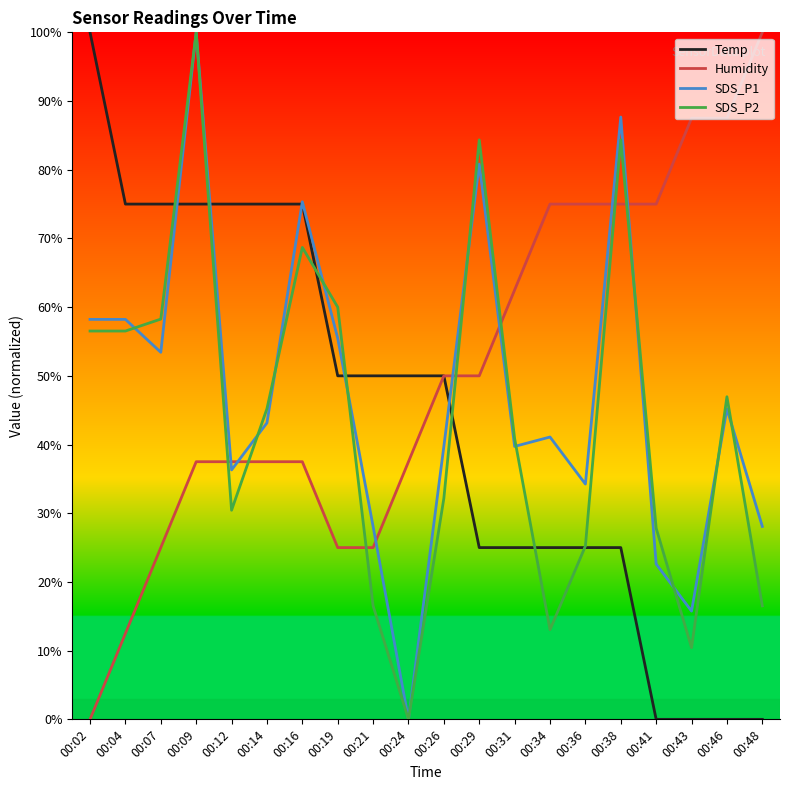

Reading left to right, transcribe all the data shown in this chart.

Temp: 100.0	75.0	75.0	75.0	75.0	75.0	75.0	50.0	50.0	50.0	50.0	25.0	25.0	25.0	25.0	25.0	0.0	0.0	0.0	0.0
Humidity: 0.0	12.5	25.0	37.5	37.5	37.5	37.5	25.0	25.0	37.5	50.0	50.0	62.5	75.0	75.0	75.0	75.0	87.5	87.5	100.0
SDS_P1: 58.2	58.2	53.4	100.0	36.3	43.2	75.3	55.5	28.1	0.0	39.7	80.8	39.7	41.1	34.2	87.7	22.6	15.8	45.2	28.1
SDS_P2: 56.5	56.5	58.3	100.0	30.4	45.2	68.7	60.0	16.5	0.0	32.2	84.3	40.9	13.0	25.2	84.3	27.8	10.4	47.0	16.5